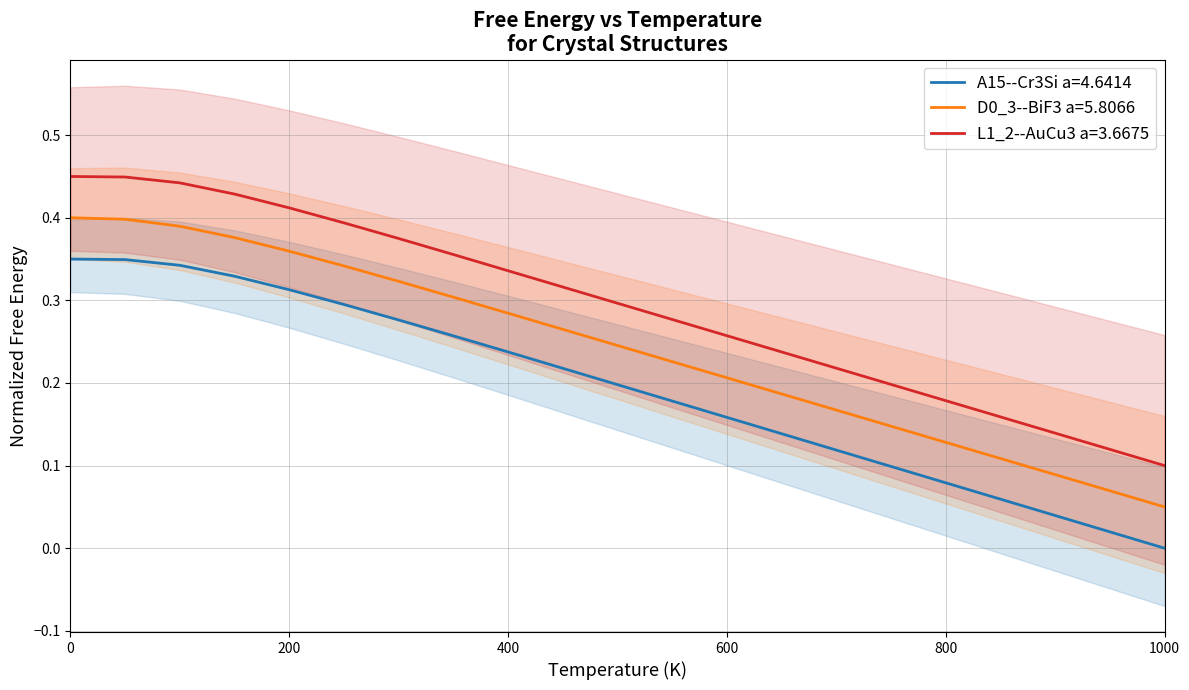

Is the value of A15--Cr3Si a=4.6414 at 800.0 greater than the value of L1_2--AuCu3 a=3.6675 at 50.0?

No